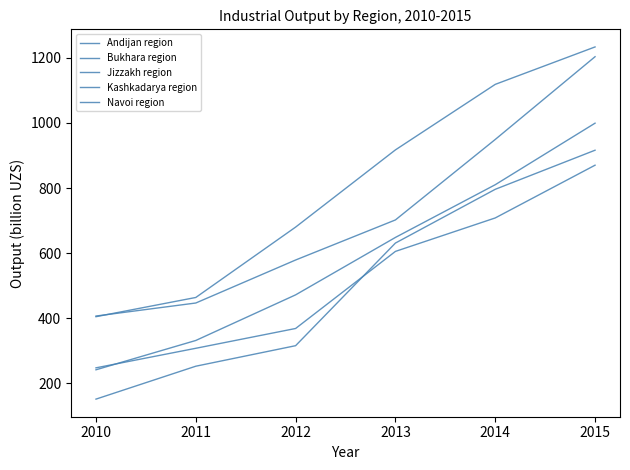

Does the chart display data point markers on the line(s)?

No